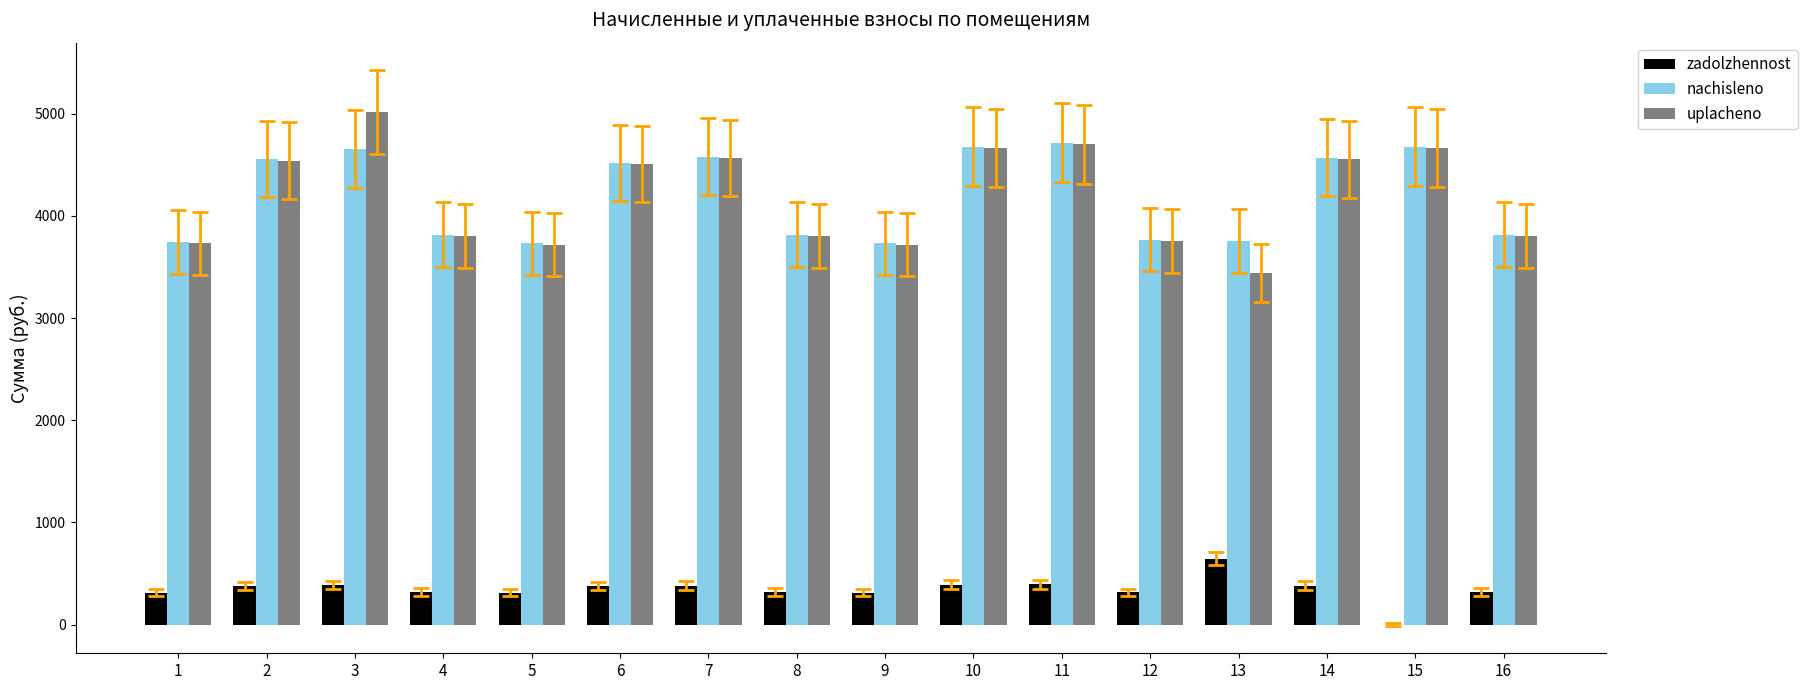

Which category has the highest value across all series?

3